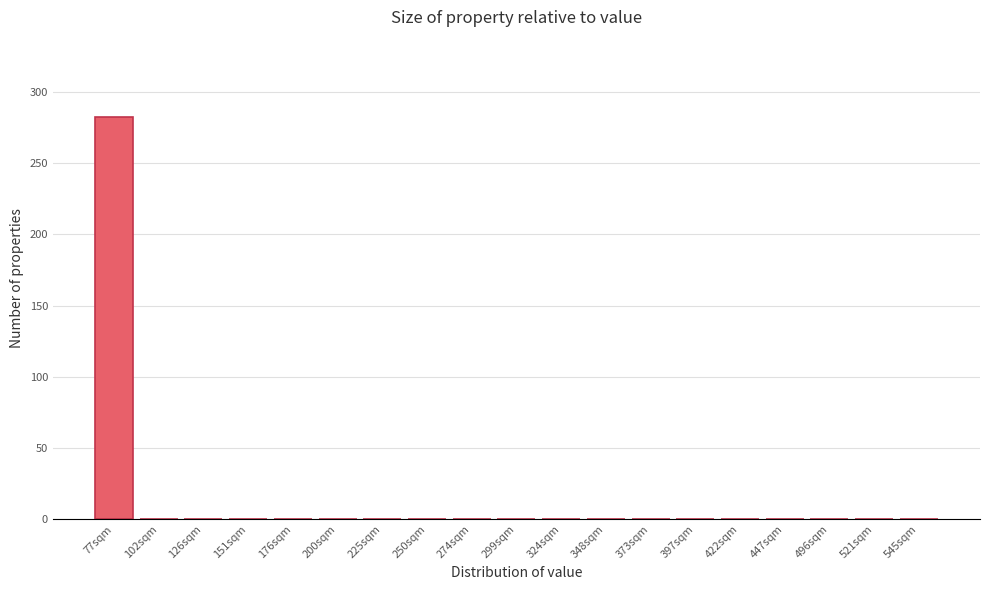

Reading left to right, list all the values displayed in this chart.

77sqm=282	102sqm=0	126sqm=0	151sqm=0	176sqm=0	200sqm=0	225sqm=0	250sqm=0	274sqm=0	299sqm=0	324sqm=0	348sqm=0	373sqm=0	397sqm=0	422sqm=0	447sqm=0	496sqm=0	521sqm=0	545sqm=0